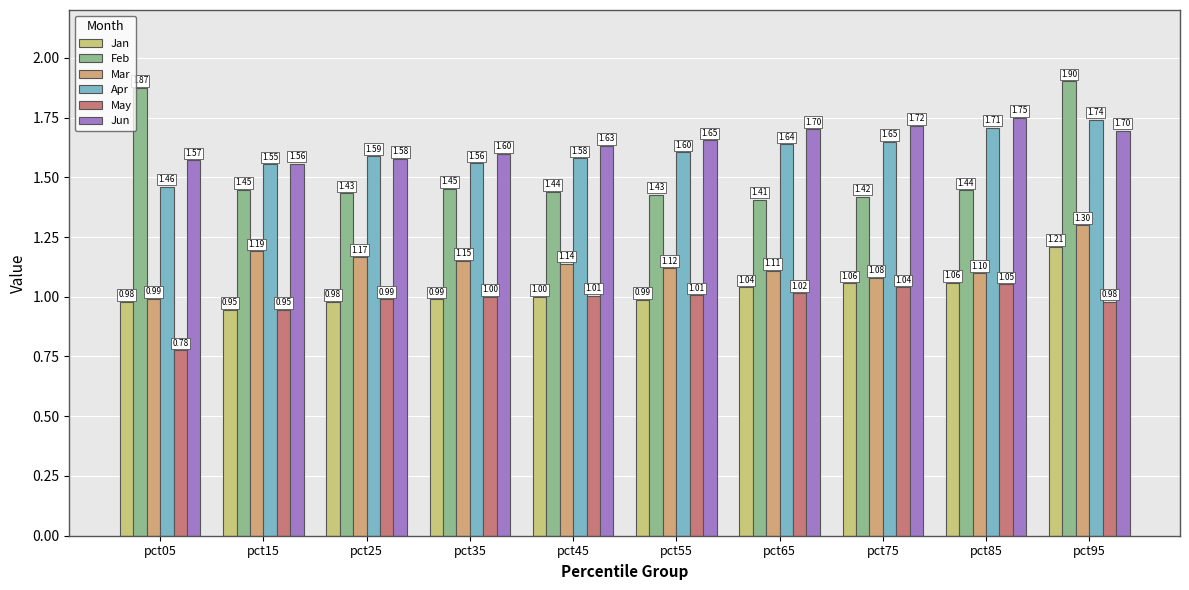

What is the difference between the maximum and minimum values in the Feb series?

0.5